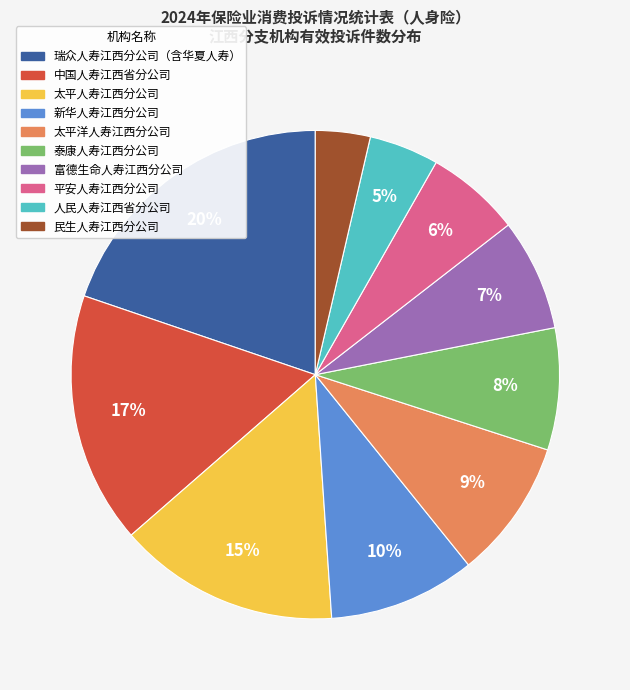

How many segments does this pie chart have?

10